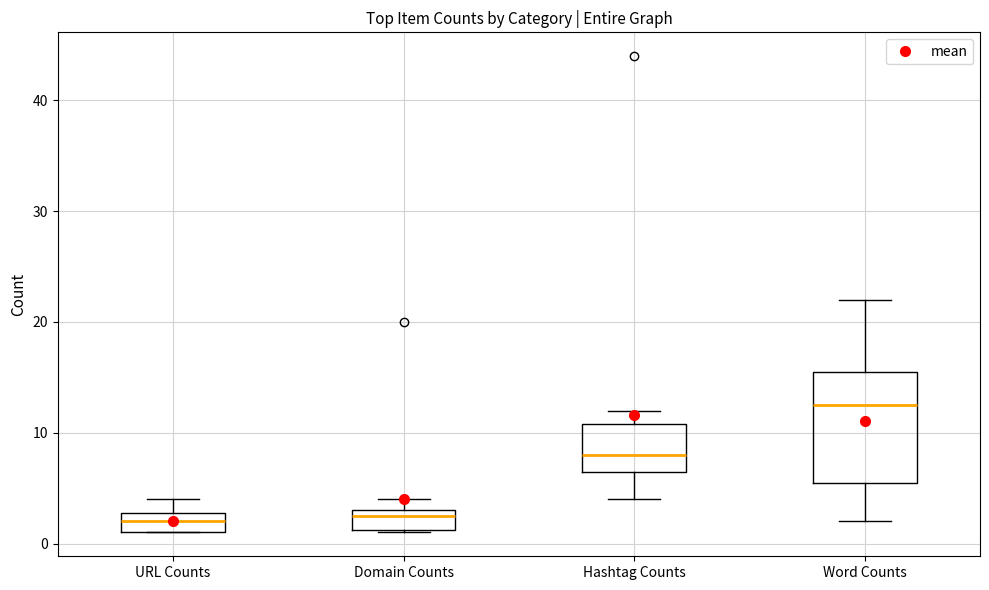

Where is the lower edge of the box for Hashtag Counts on the y-axis? The values are not printed on the chart, so give them approximately, as read against the axis.

7